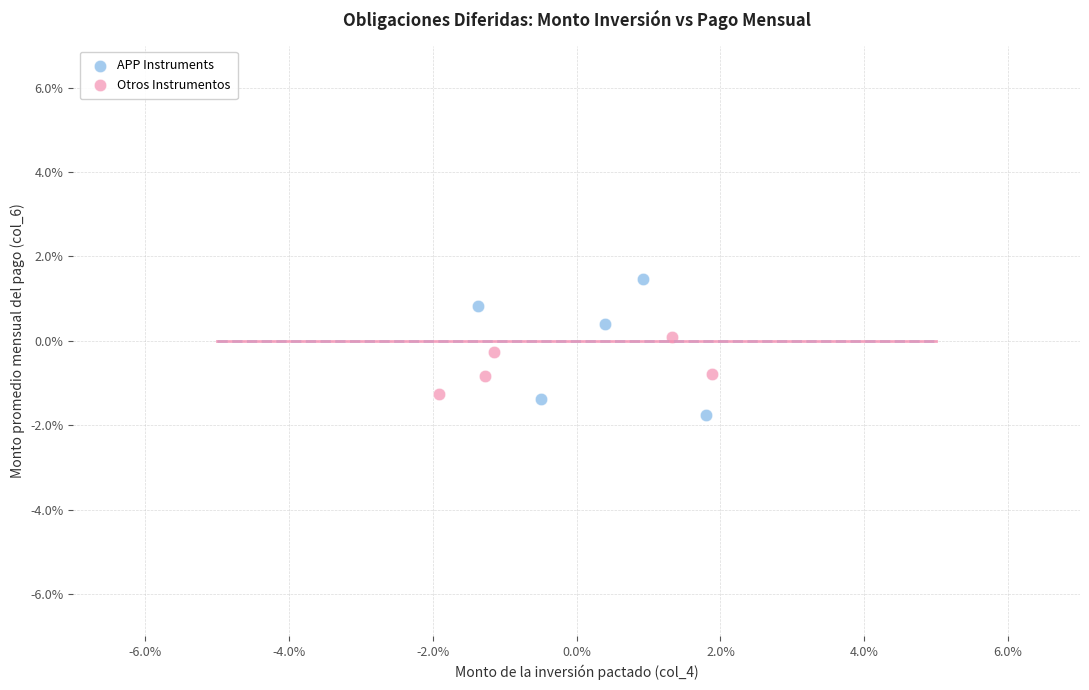

Which series contains the highest Y value?

APP Instruments